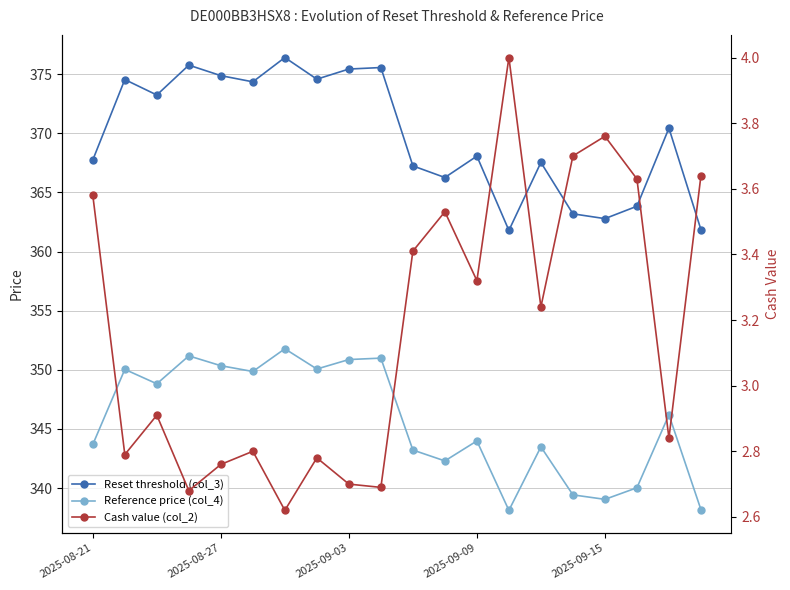

Reading right to left, transcribe all the data shown in this chart.

Reset threshold (col_3): 361.9	370.4	363.8	362.8	363.2	367.5	361.8	368.1	366.3	367.2	375.6	375.4	374.6	376.4	374.4	374.9	375.8	373.2	374.5	367.7
Reference price (col_4): 338.2	346.2	340.0	339.1	339.4	343.5	338.1	344.0	342.3	343.2	351.0	350.9	350.1	351.8	349.9	350.4	351.2	348.8	350.0	343.7
Cash value (col_2): 3.6	2.8	3.6	3.8	3.7	3.2	4.0	3.3	3.5	3.4	2.7	2.7	2.8	2.6	2.8	2.8	2.7	2.9	2.8	3.6